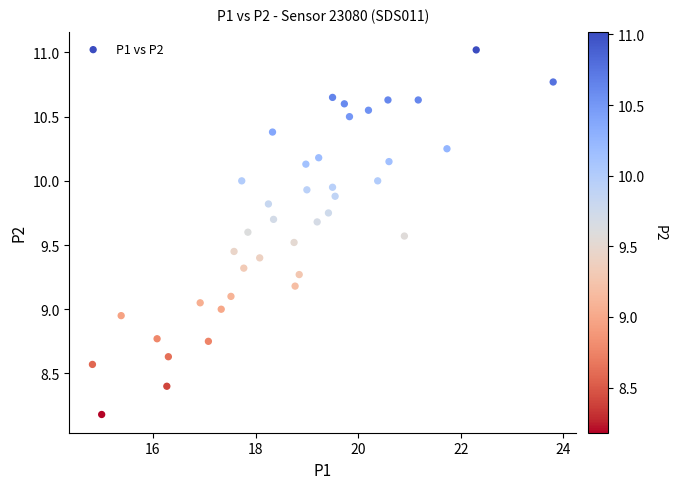

What is the range of X values (max minus min)?

9.0